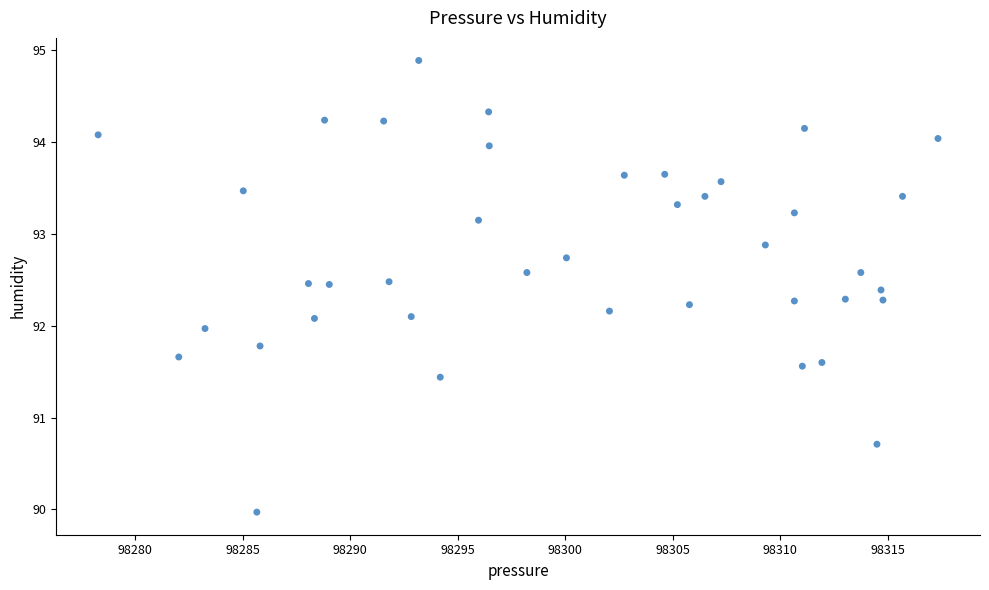

What is the range of Y values (max minus min)?

4.9